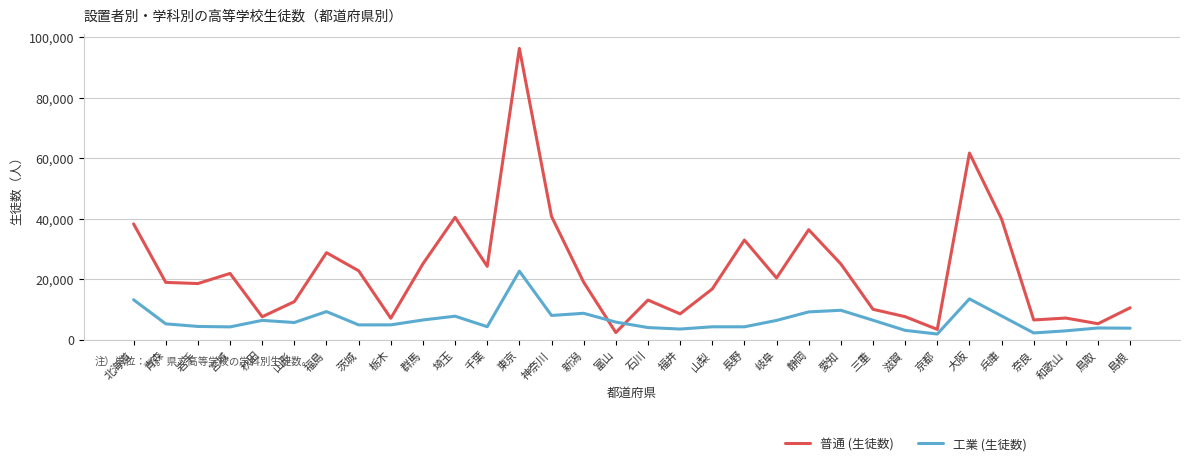

What is the average value of the 普通 (生徒数) series?

22818